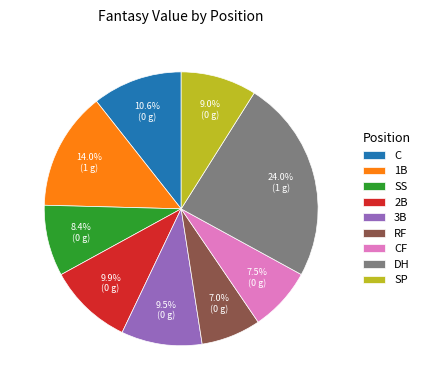

To the nearest percent, what is the average slice percentage?

11%